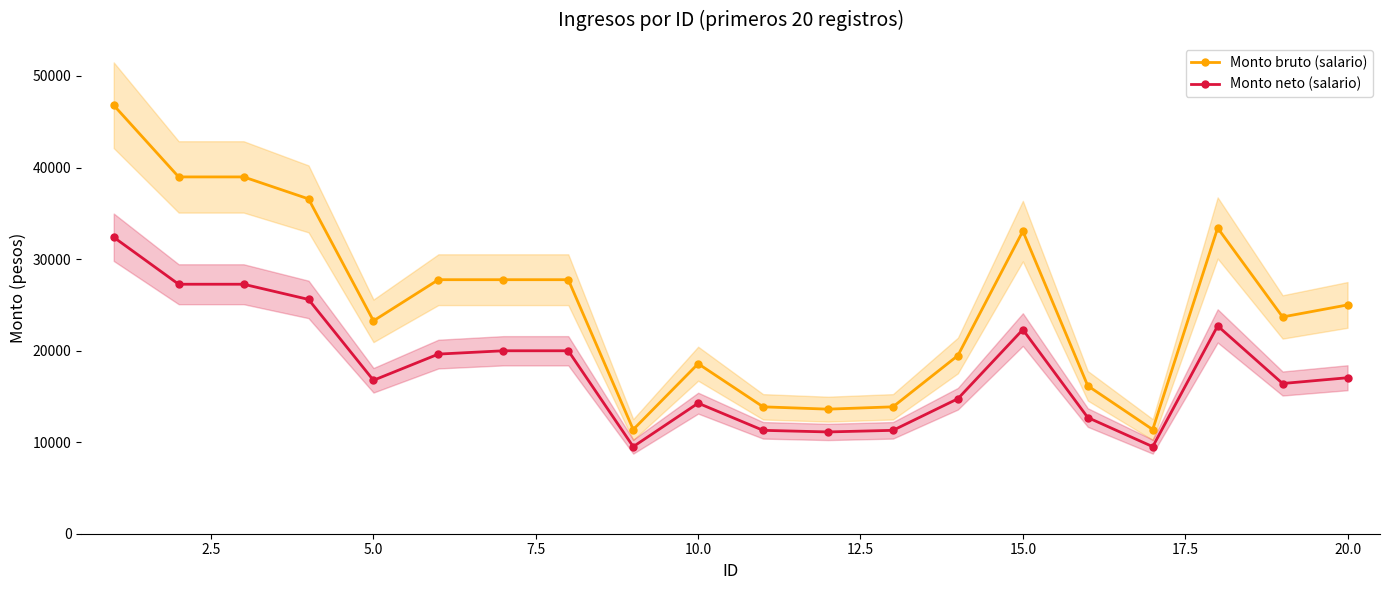

What is the approximate value of Monto bruto (salario) at 16?

11378.0